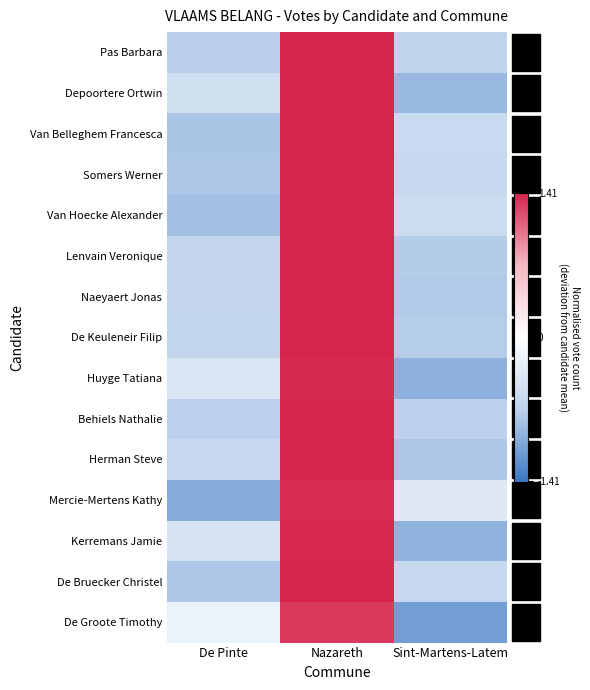

At how many categories does at least one series exceed 0?

1